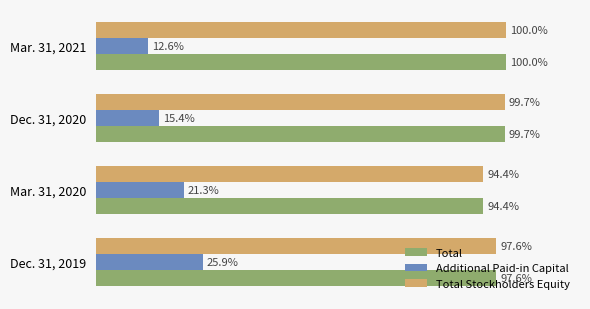

What are all the series names shown in the legend?

Total, Additional Paid-in Capital, Total Stockholders Equity